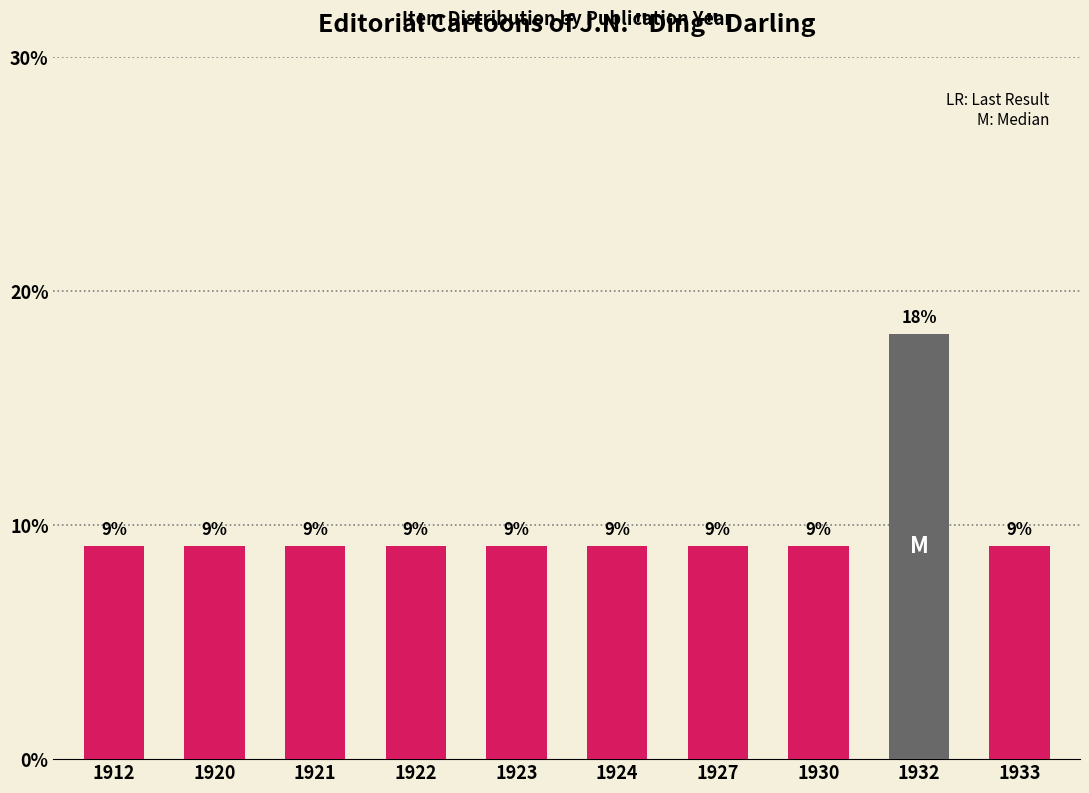

Are the bars horizontal?

No